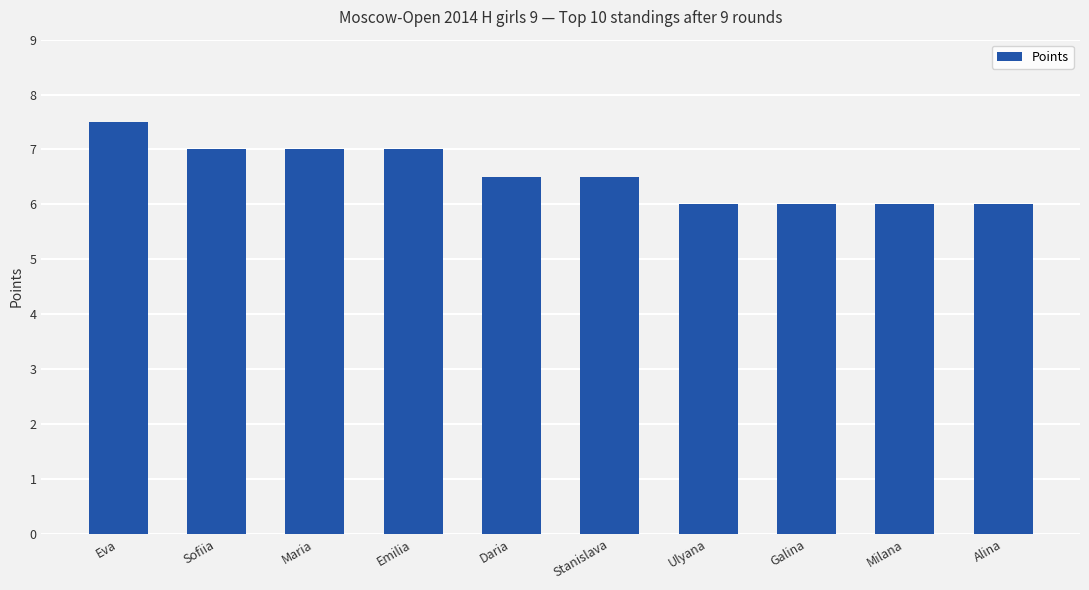

Are the bars horizontal?

No